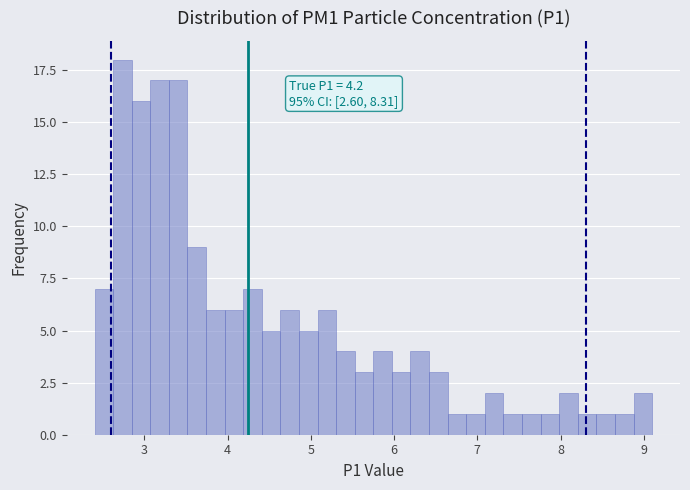

Read against the x-axis, roughly where is the centre of the tallest bar?

2.7